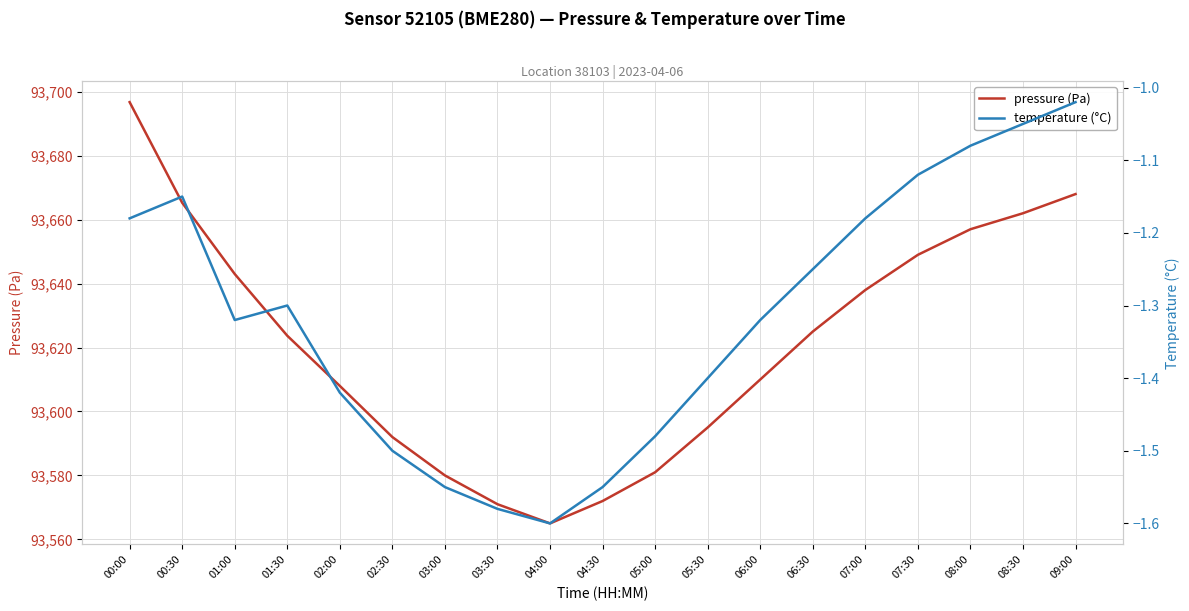

Is it true that temperature (°C) equals -1.2 at 00:00?

True